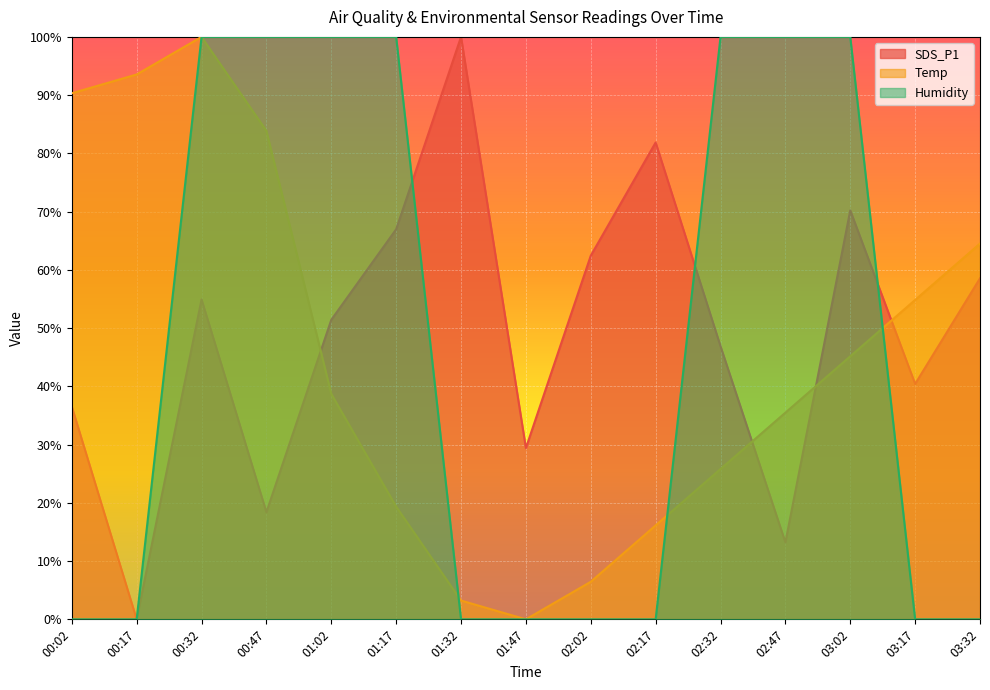

At which category is the sum across all series the highest?

00:32